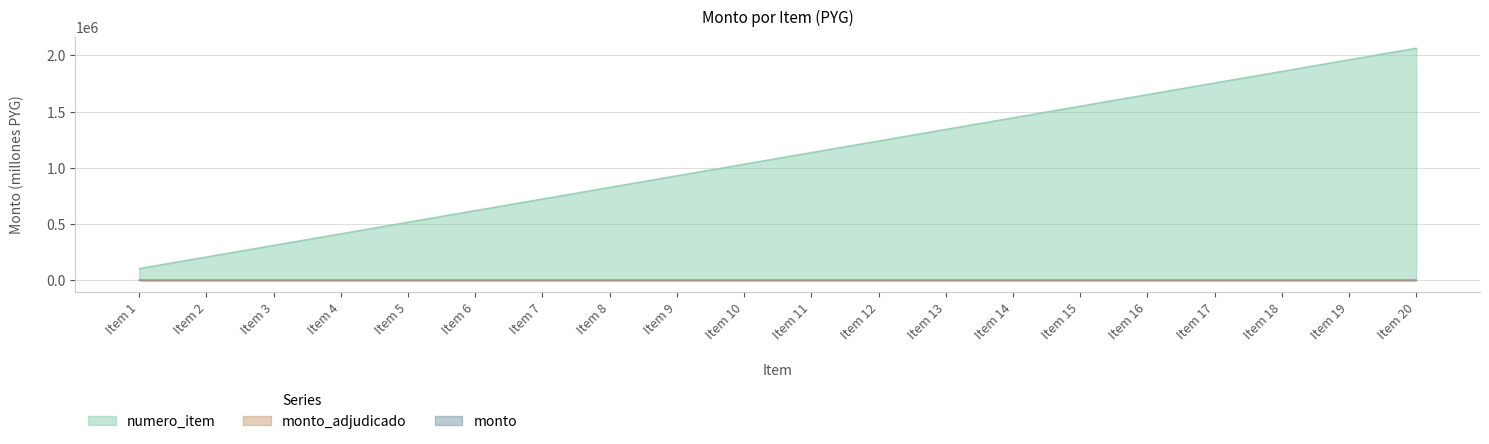

What is the maximum value for monto_adjudicado?

13.8